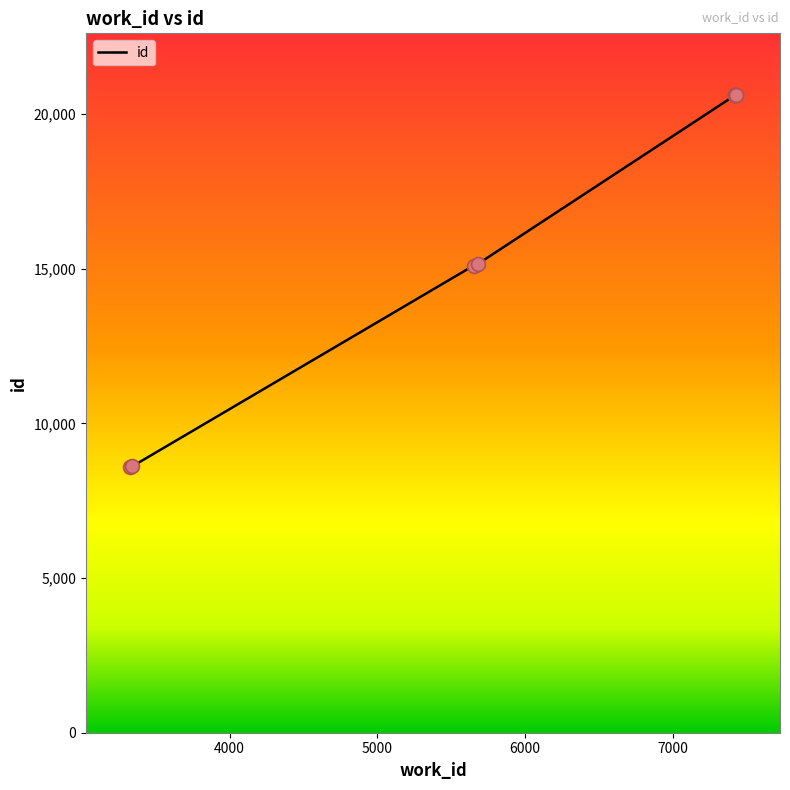

What is the minimum value shown in the chart?

8598